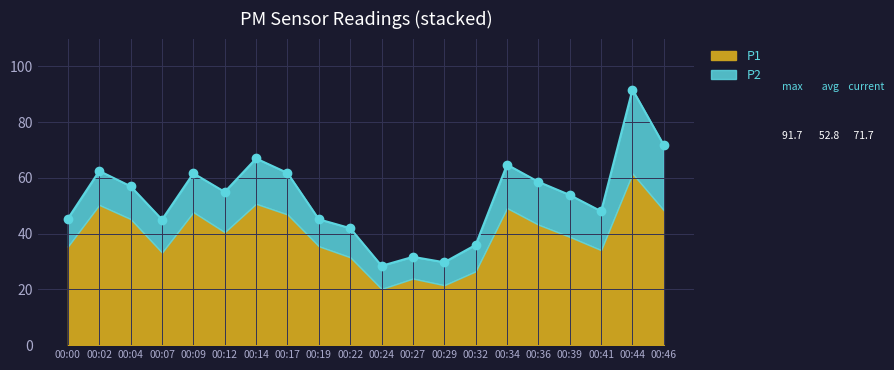

Which series has the widest spread of values?

P1